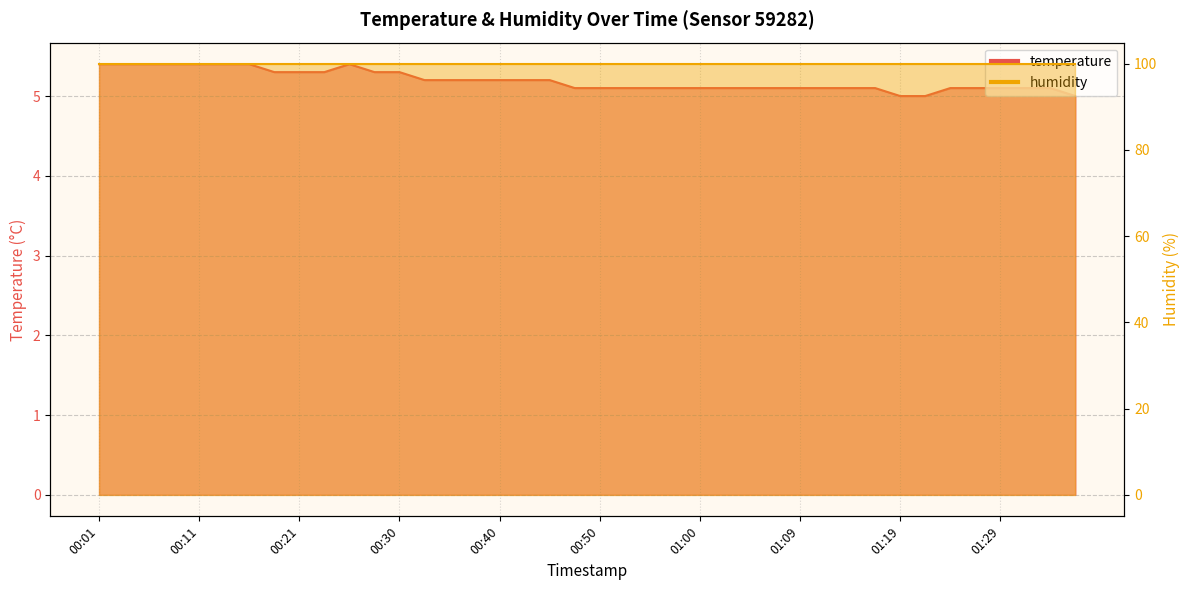

List the labels in order of value, largest first.

00:01, 00:04, 00:06, 00:09, 00:11, 00:13, 00:16, 00:26, 00:18, 00:21, 00:23, 00:28, 00:30, 00:33, 00:35, 00:38, 00:40, 00:43, 00:45, 00:47, 00:50, 00:52, 00:55, 00:57, 01:00, 01:02, 01:04, 01:07, 01:09, 01:12, 01:14, 01:17, 01:24, 01:26, 01:29, 01:31, 01:34, 01:19, 01:21, 01:36